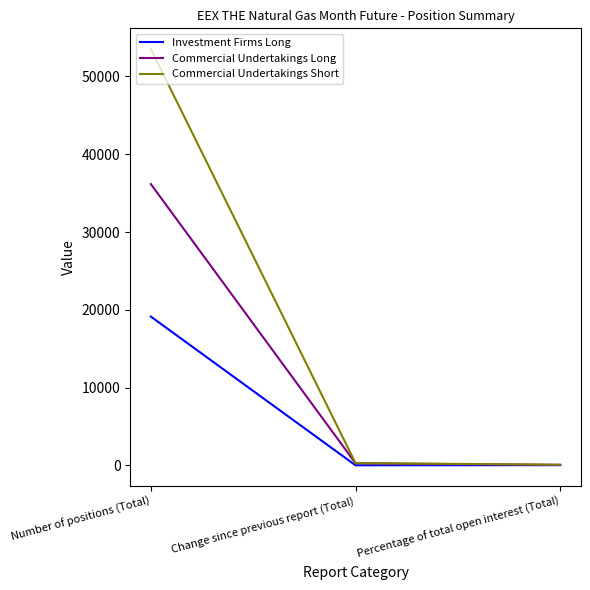

What position from the right is Percentage of total open interest (Total)?

1